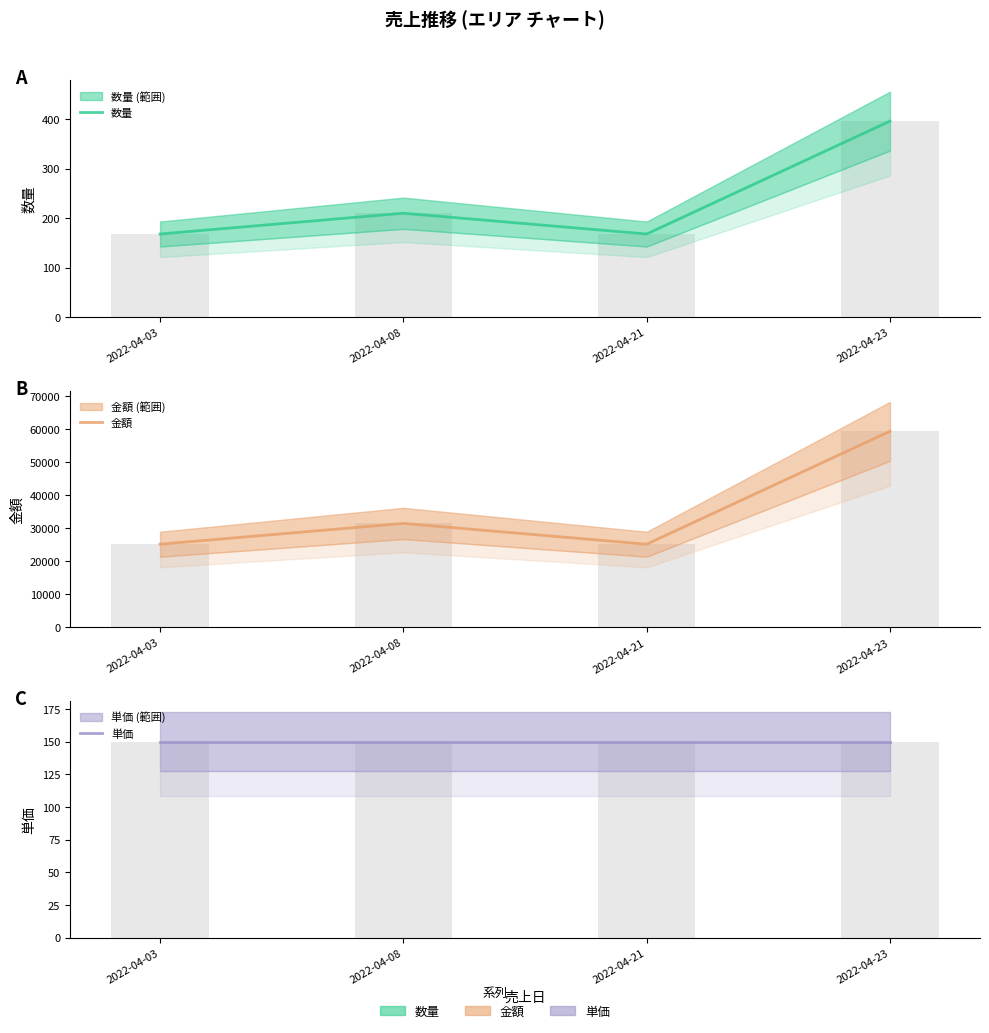

Which series has the widest spread of values?

金額